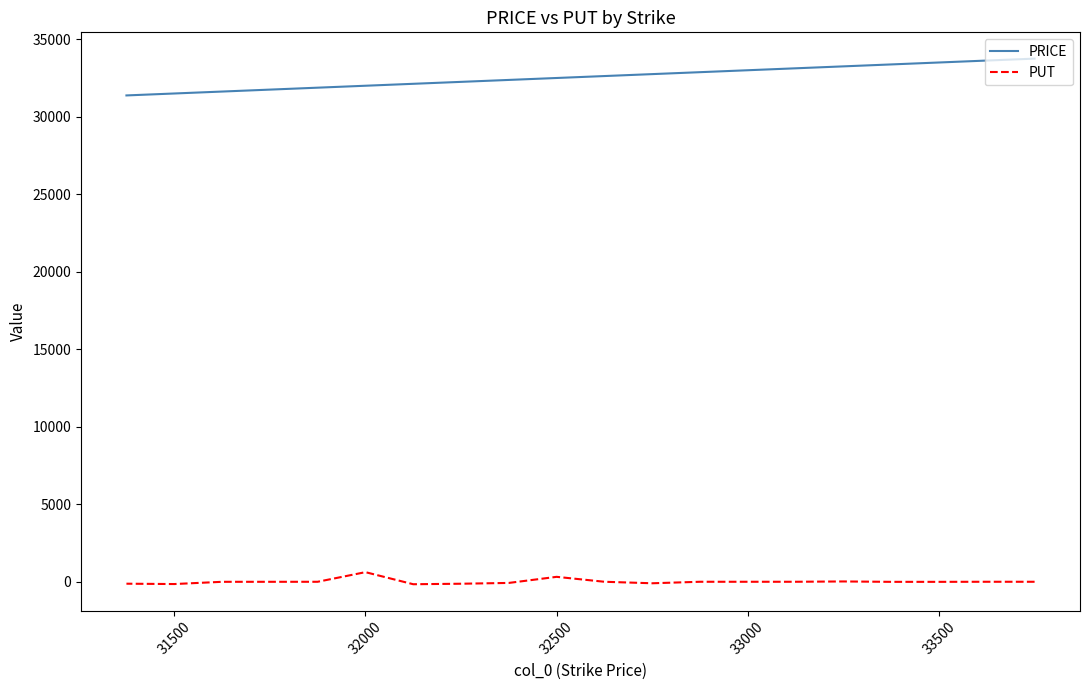

How many lines are shown in the chart?

2